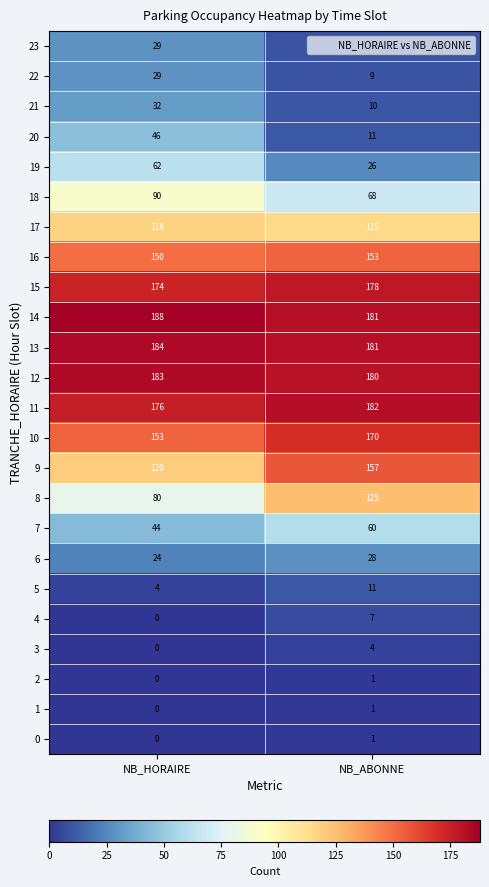

What is the difference between the highest and lowest values at NB_ABONNE?

181